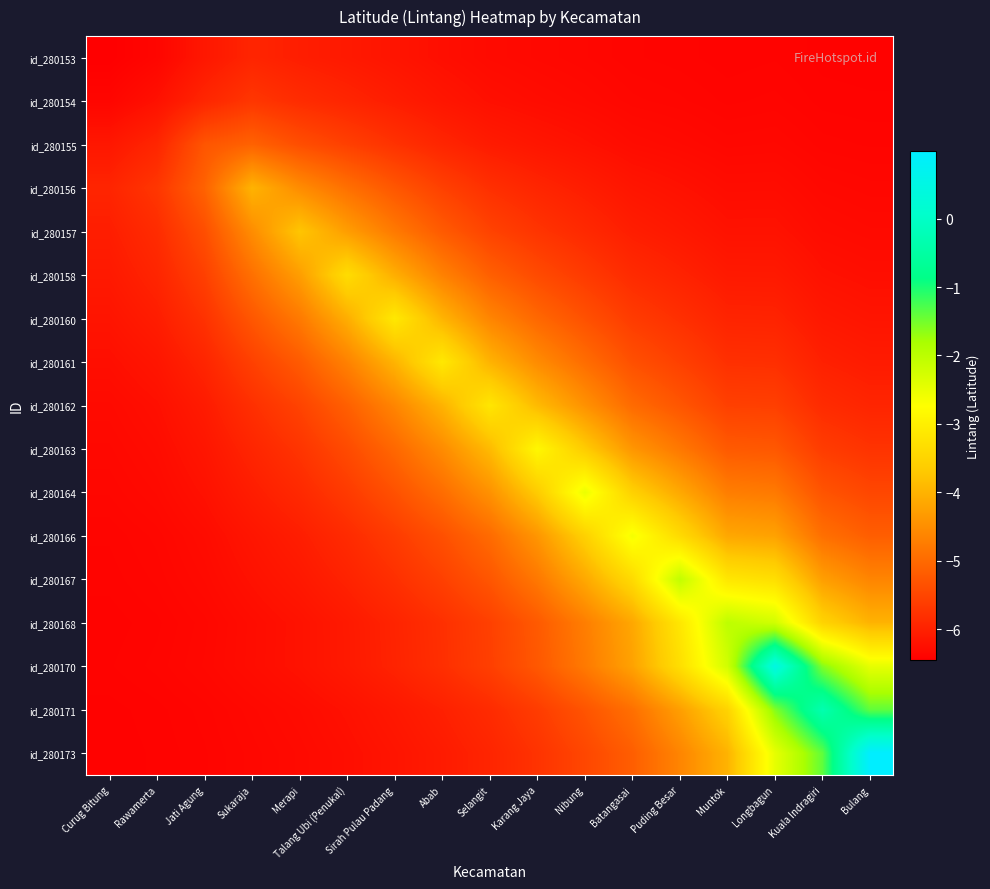

What is the total value across all series at Curug Bitung?

-106.9